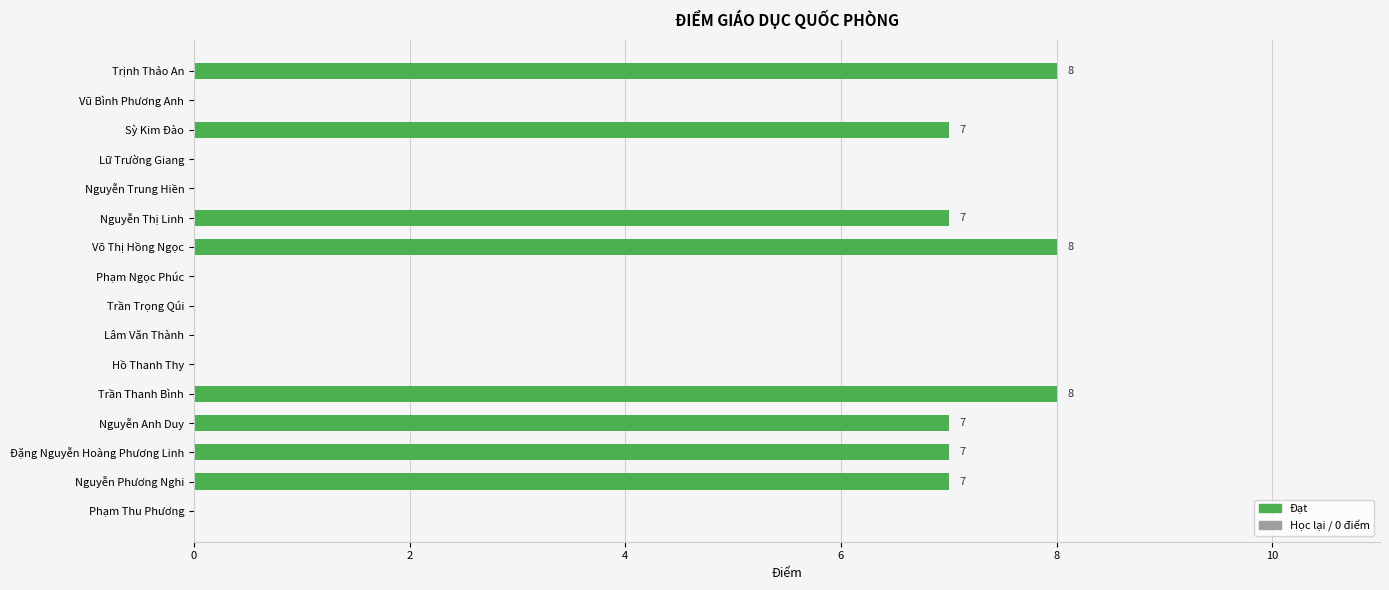

Between Phạm Thu Phương and Sỳ Kim Đào, which is larger?

Sỳ Kim Đào